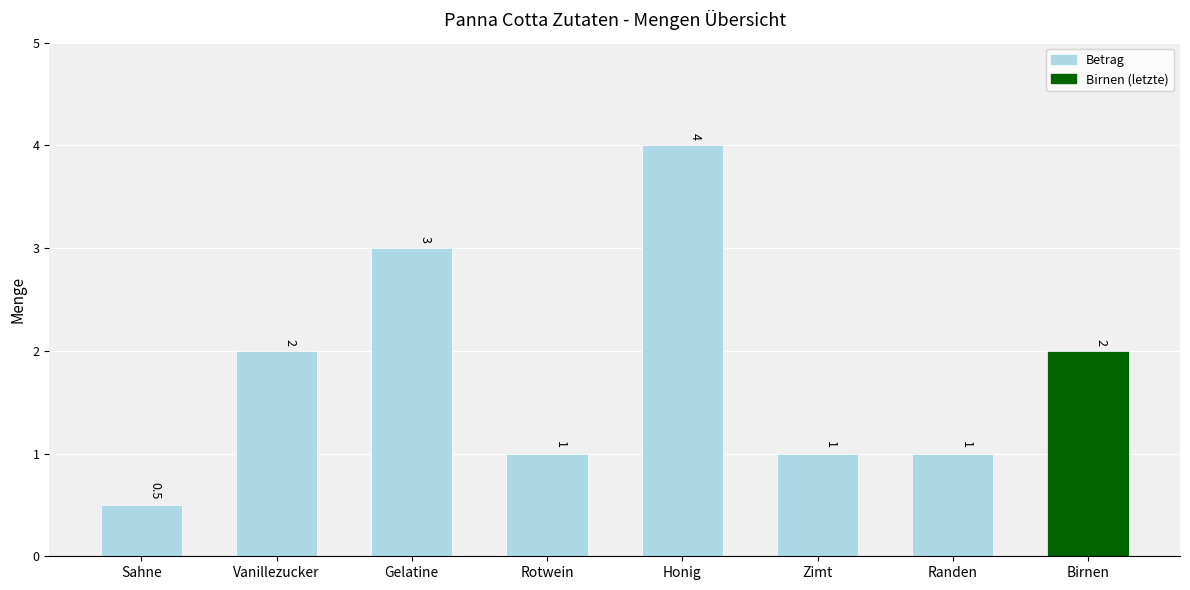

Is it true that the value at Gelatine is 3.9?

False